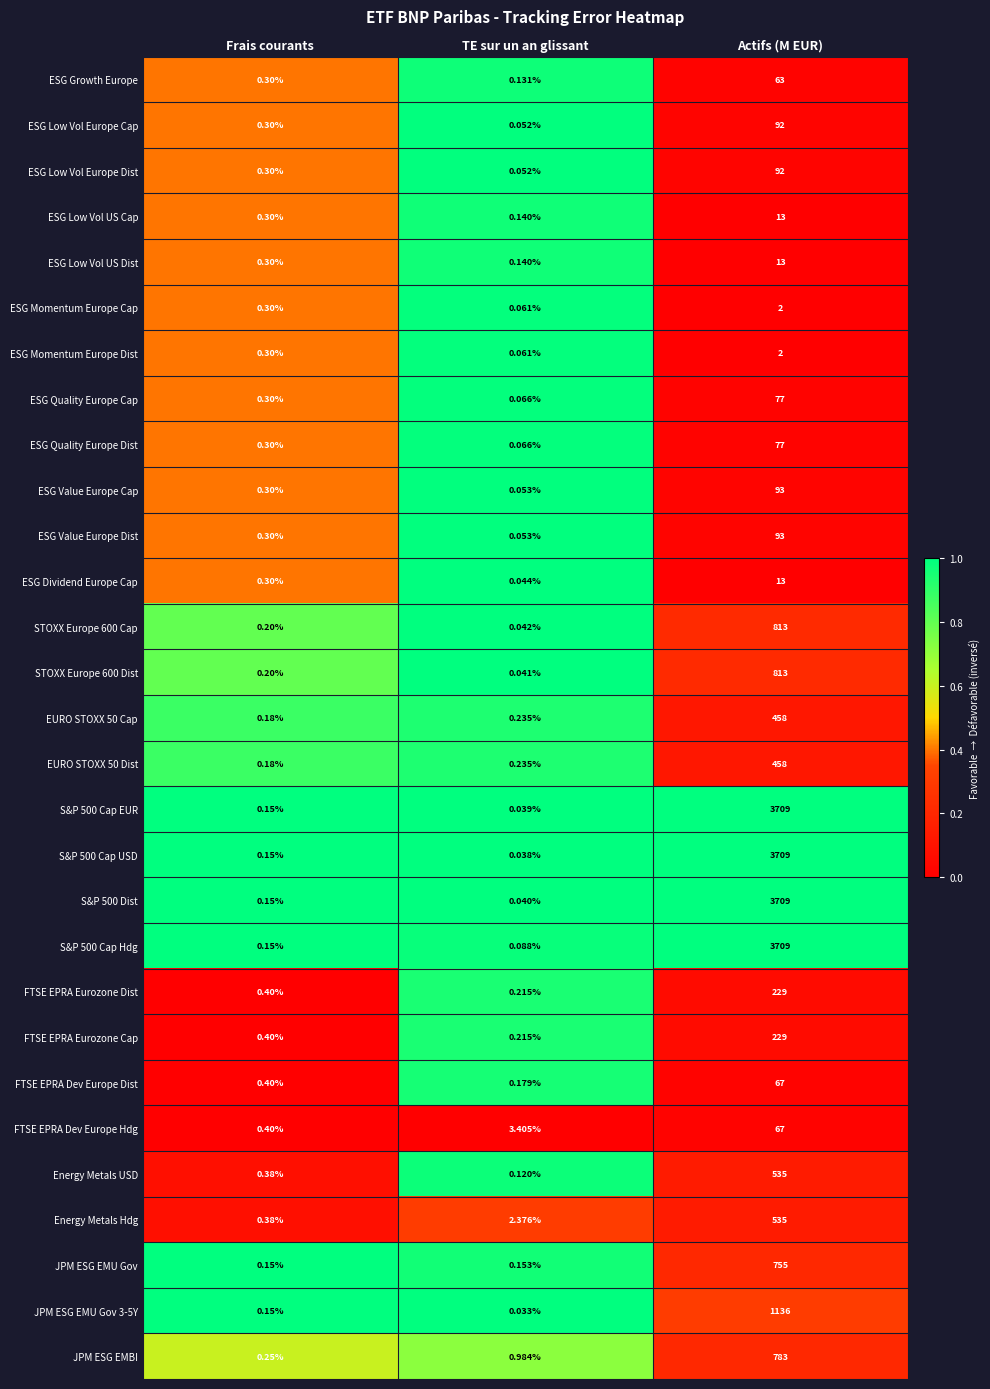

Between Frais courants and TE sur un an glissant, which series saw the biggest shift?

FTSE EPRA Dev Europe Hdg